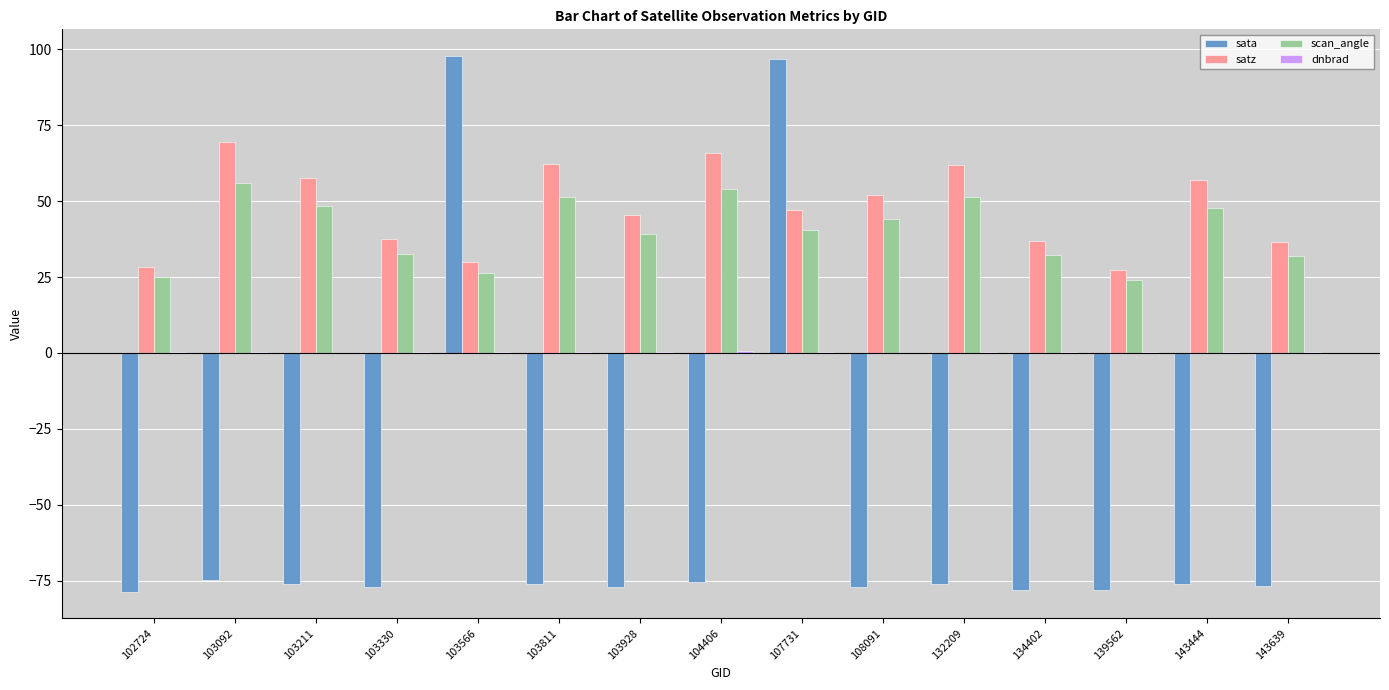

At which category is the sum across all series the highest?

107731